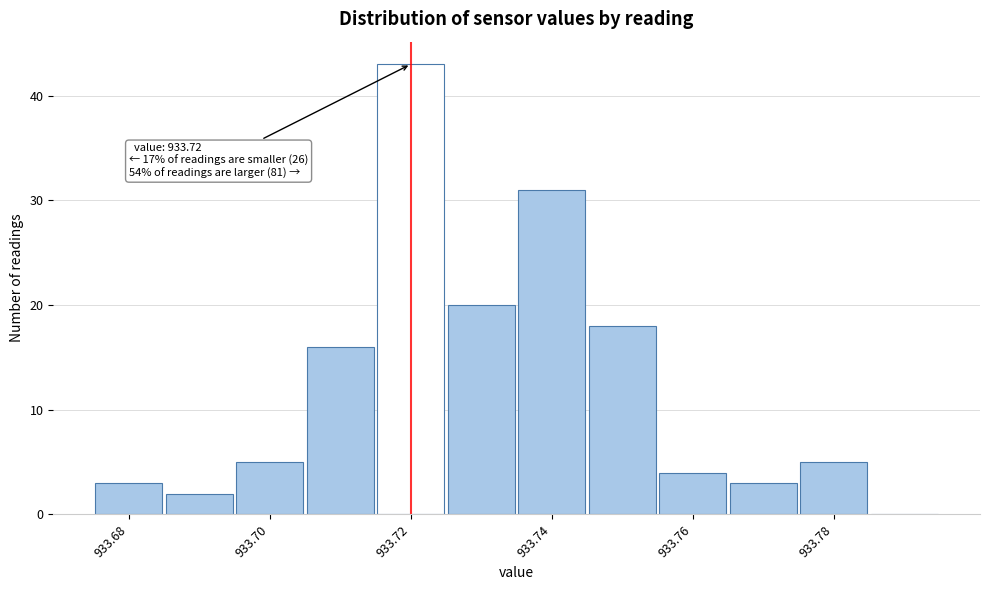

Over which range of the x-axis is the bar tallest?

933.715 to 933.725